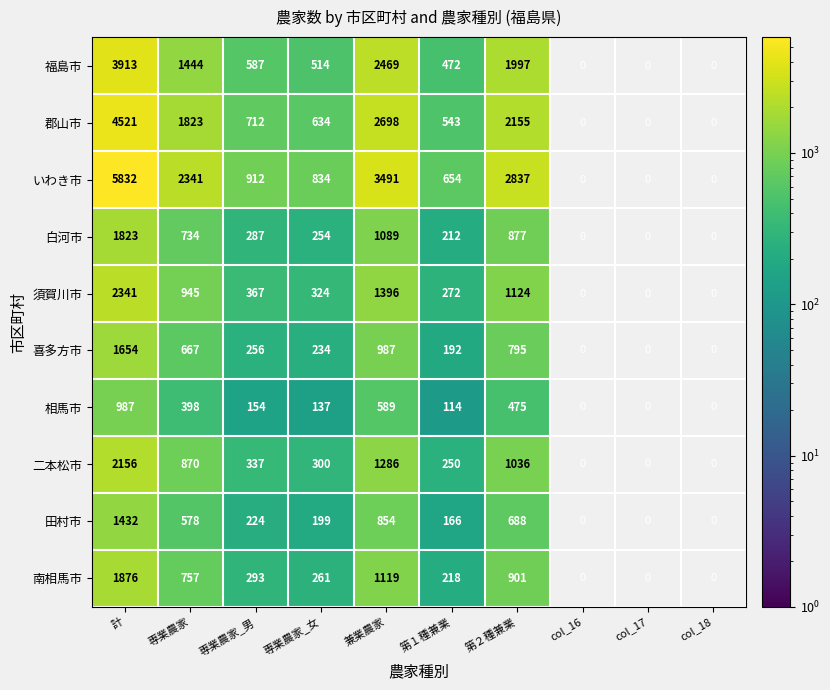

The 福島市 series shows 2340.6 at 専業農家. True or false?

False